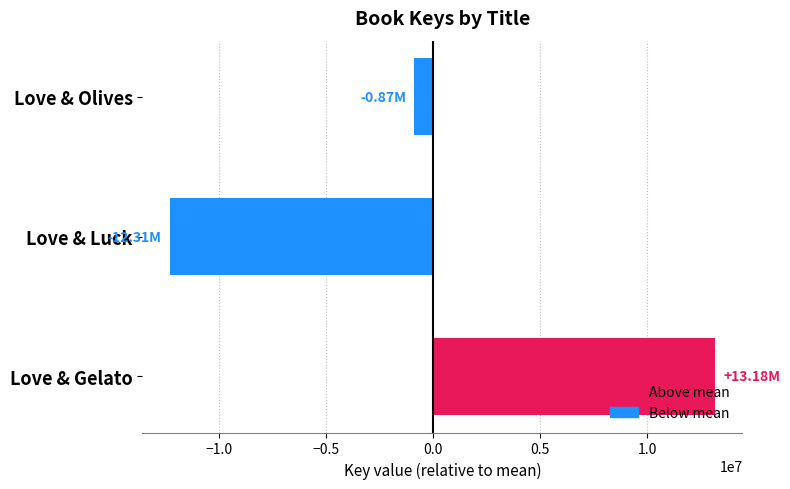

What is the label of the 2nd bar from the top?

Love & Luck